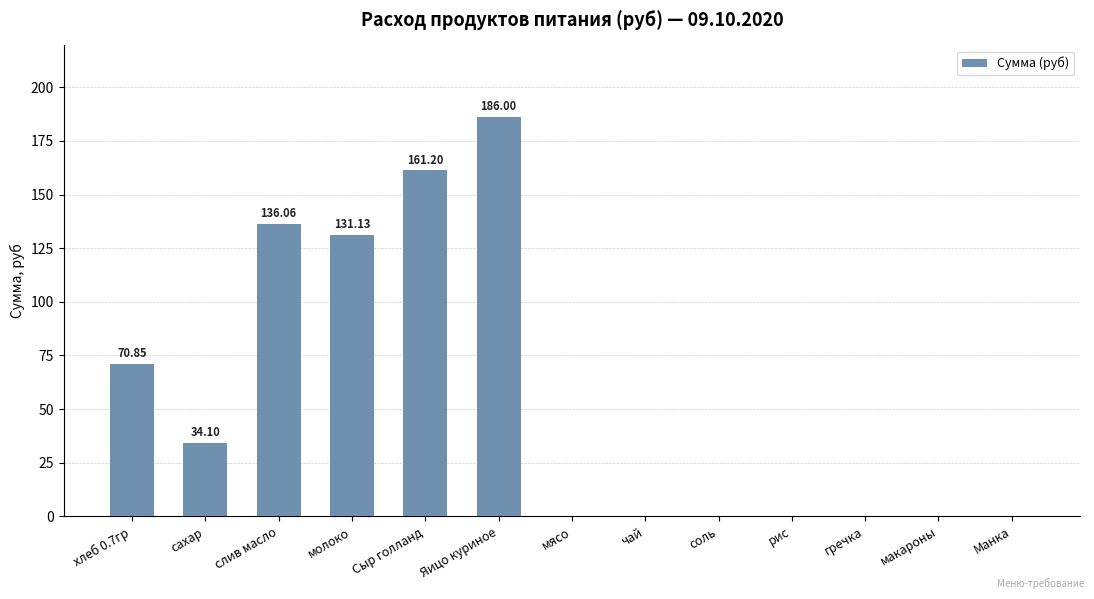

What is the sum of all values?

719.3